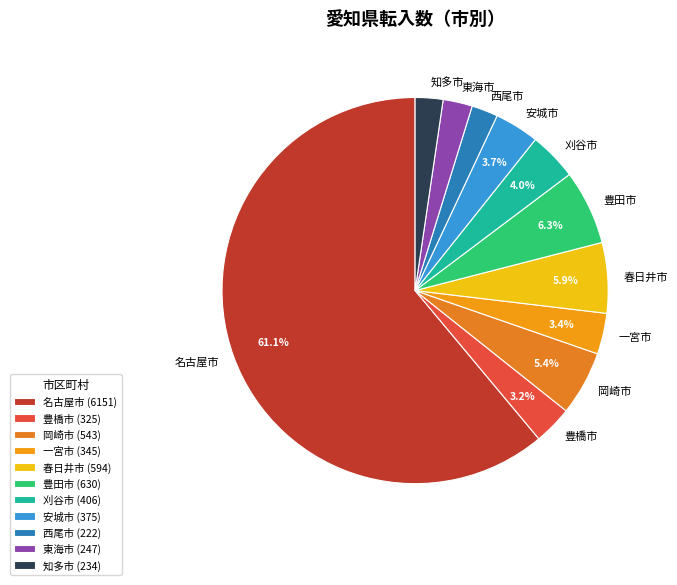

Is there a majority slice in this chart?

Yes